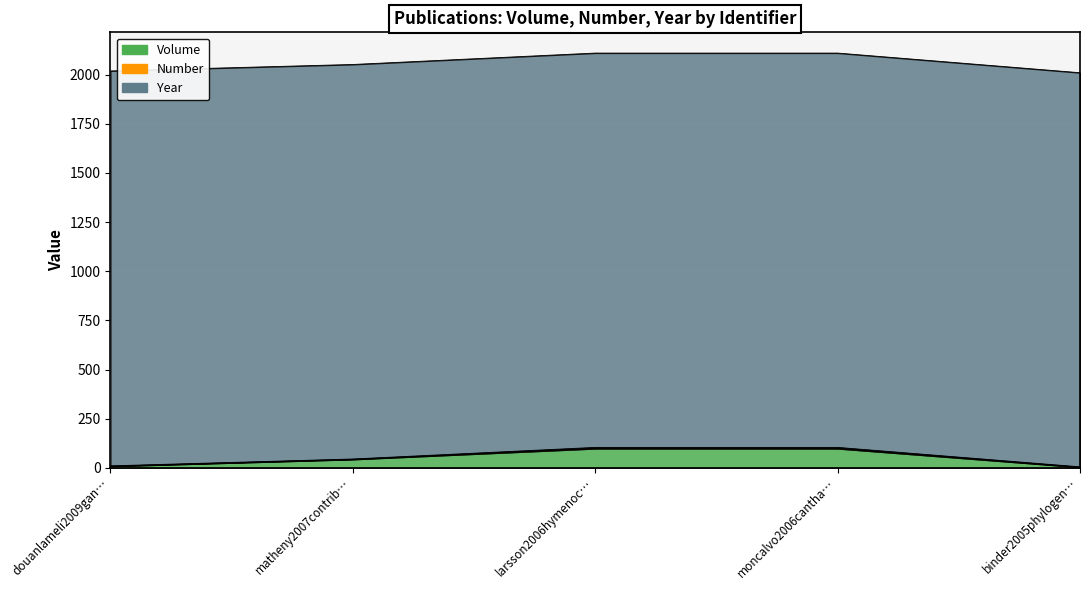

True or false: Number and Volume intersect in this chart.

False